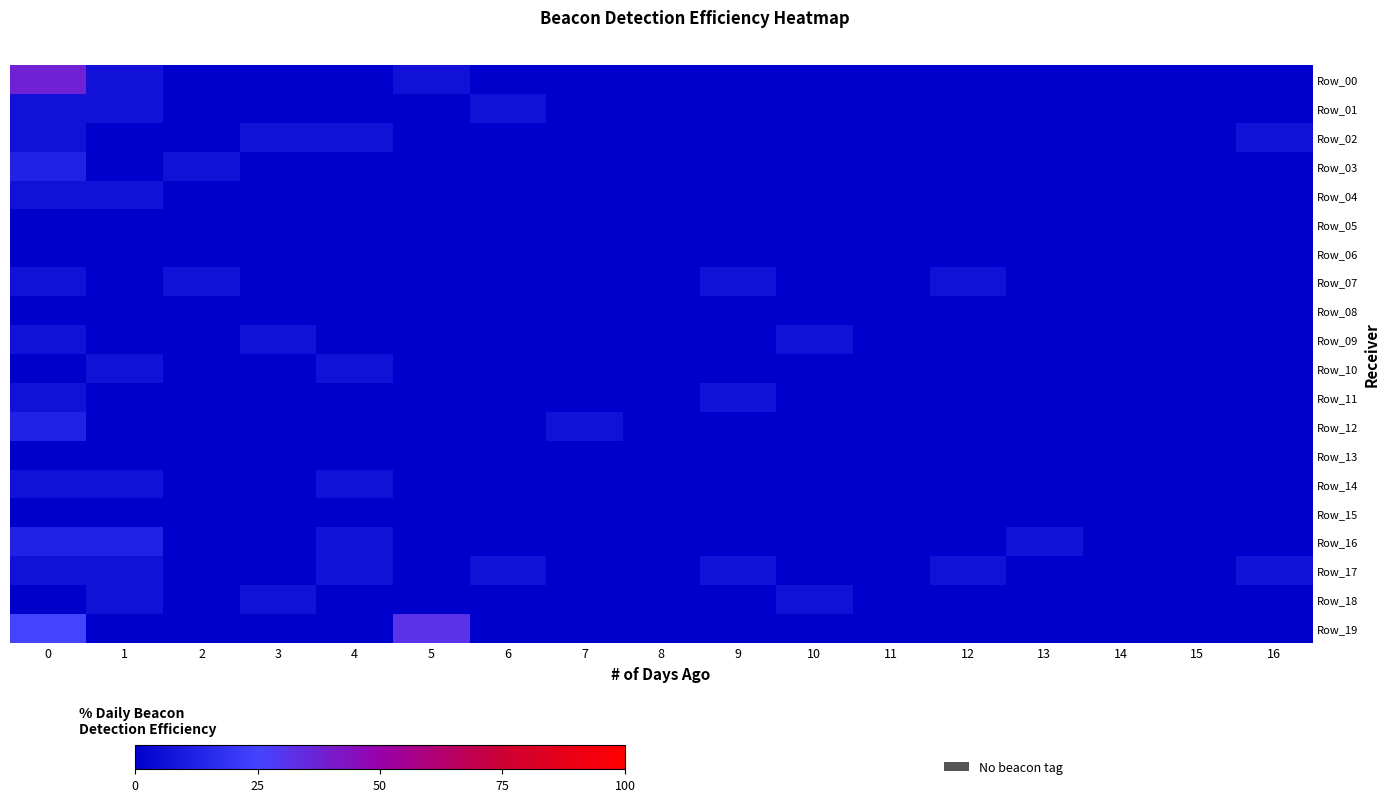

What is the spread (max minus min) of values at 12?

6.2